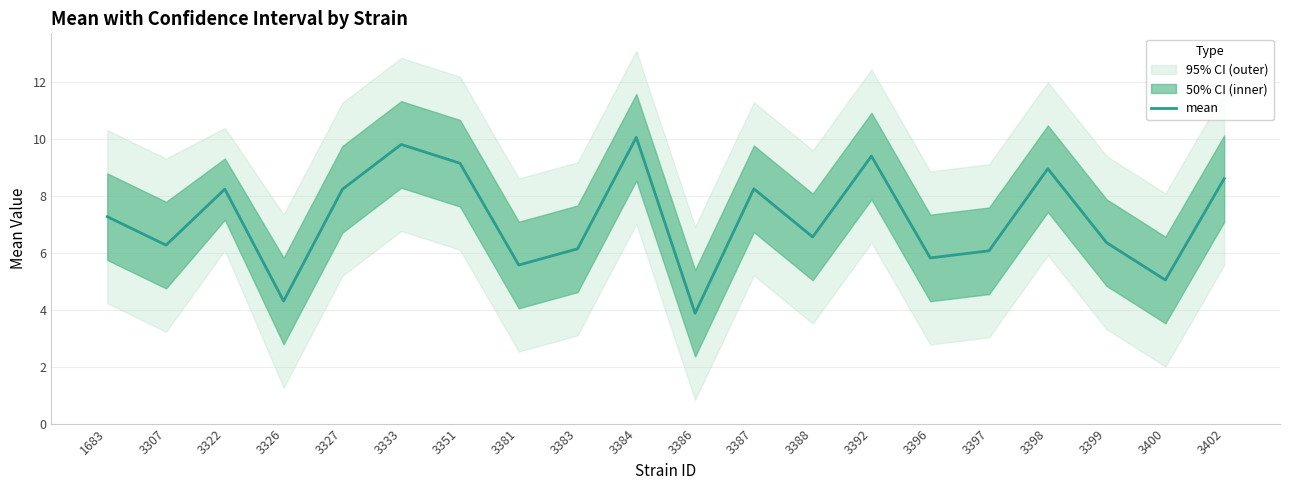

List the labels in order of value, largest first.

3384, 3333, 3392, 3351, 3398, 3402, 3387, 3322, 3327, 1683, 3388, 3399, 3307, 3383, 3397, 3396, 3381, 3400, 3326, 3386